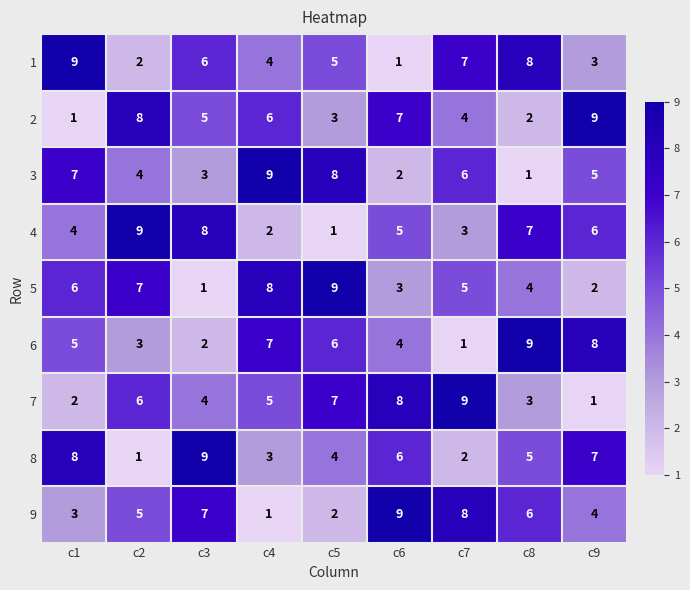

What is the difference between the maximum and minimum values in the 1 series?

8